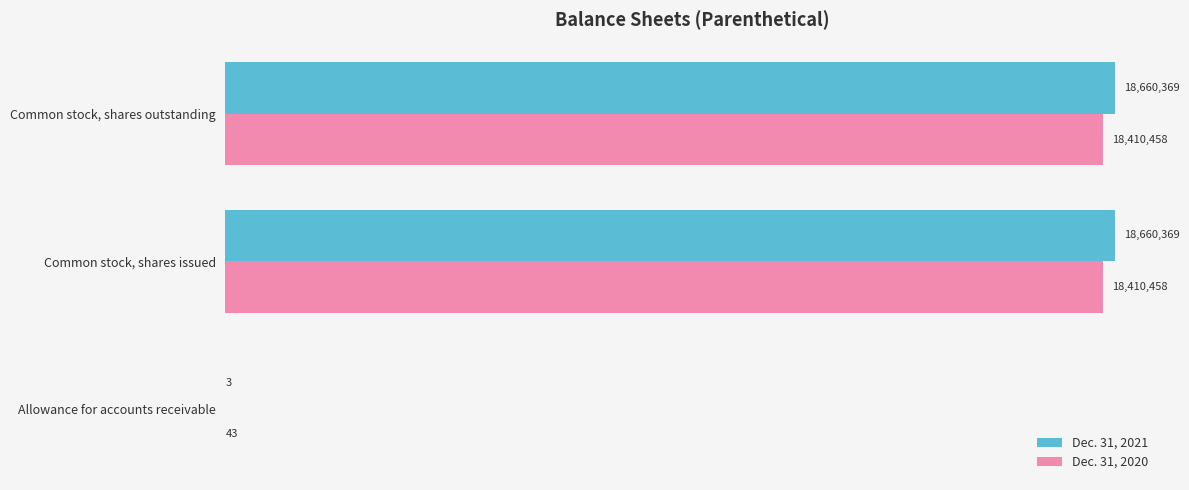

What are all the series names shown in the legend?

Dec. 31, 2021, Dec. 31, 2020